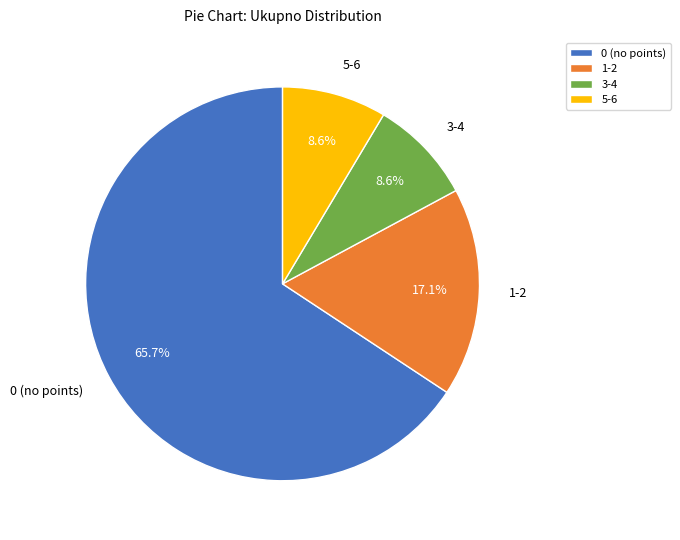

Between 3-4 and 1-2, which is larger?

1-2